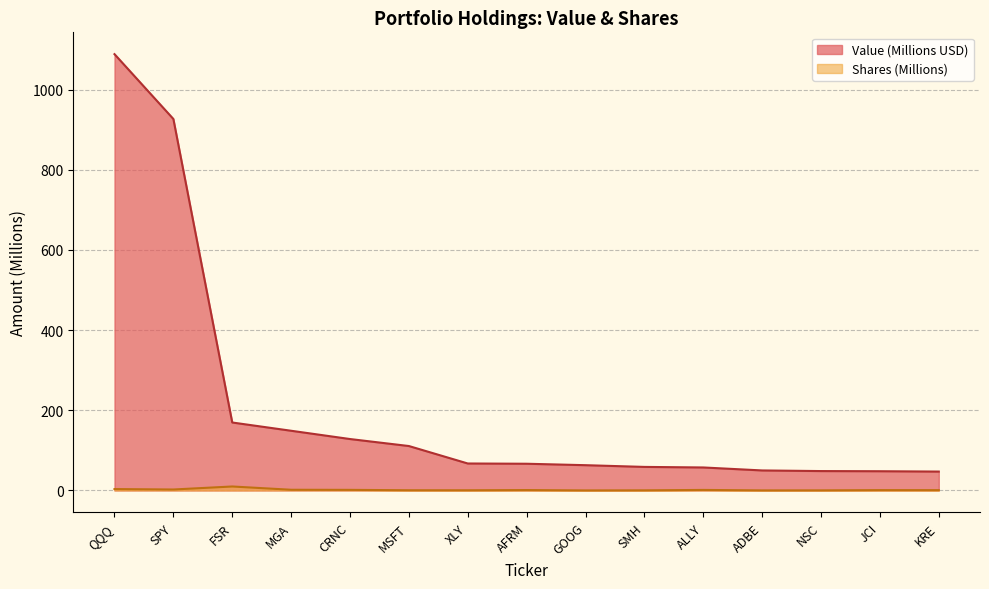

Between QQQ and FSR, which series saw the biggest shift?

Value (Millions USD)